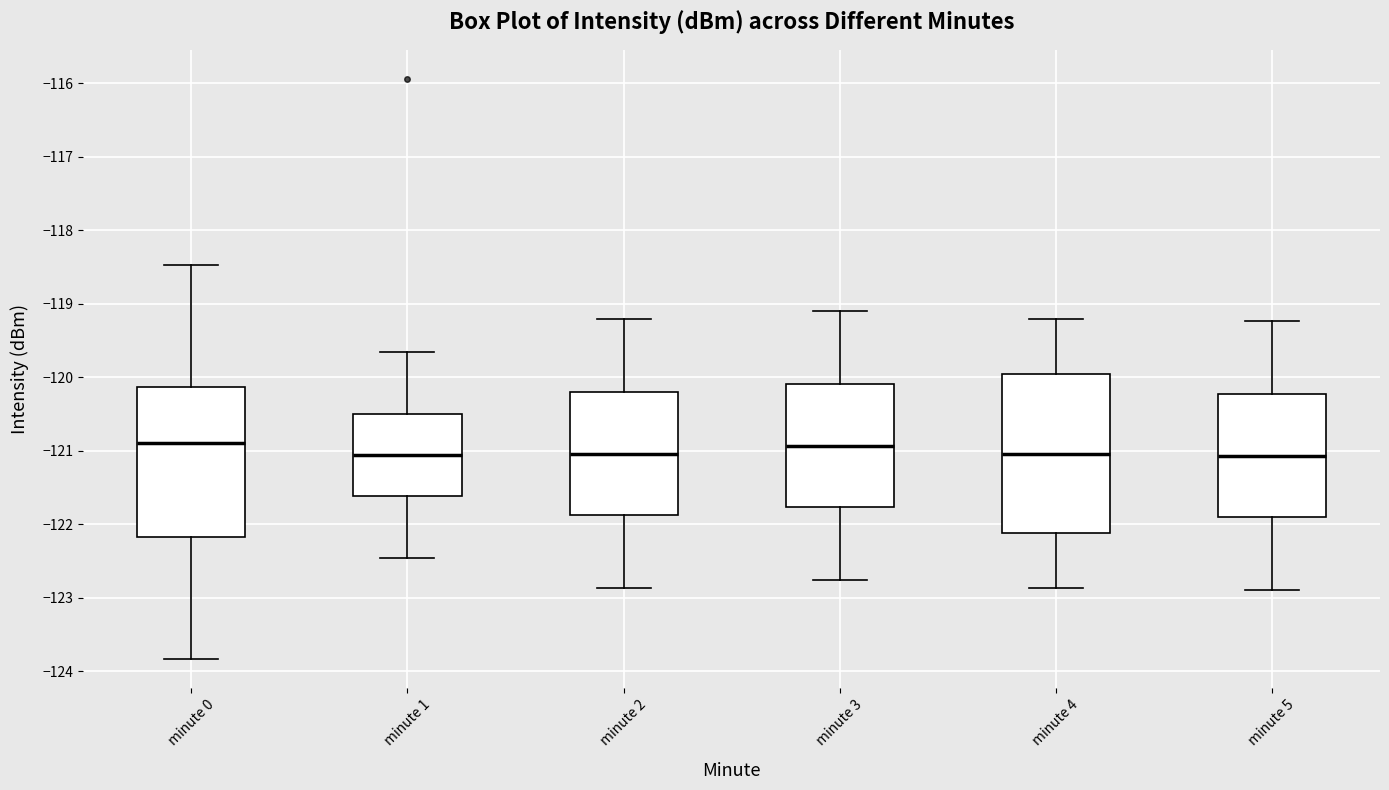

Where does the upper whisker of the box for minute 0 end on the y-axis? The values are not printed on the chart, so give them approximately, as read against the axis.

-118.5